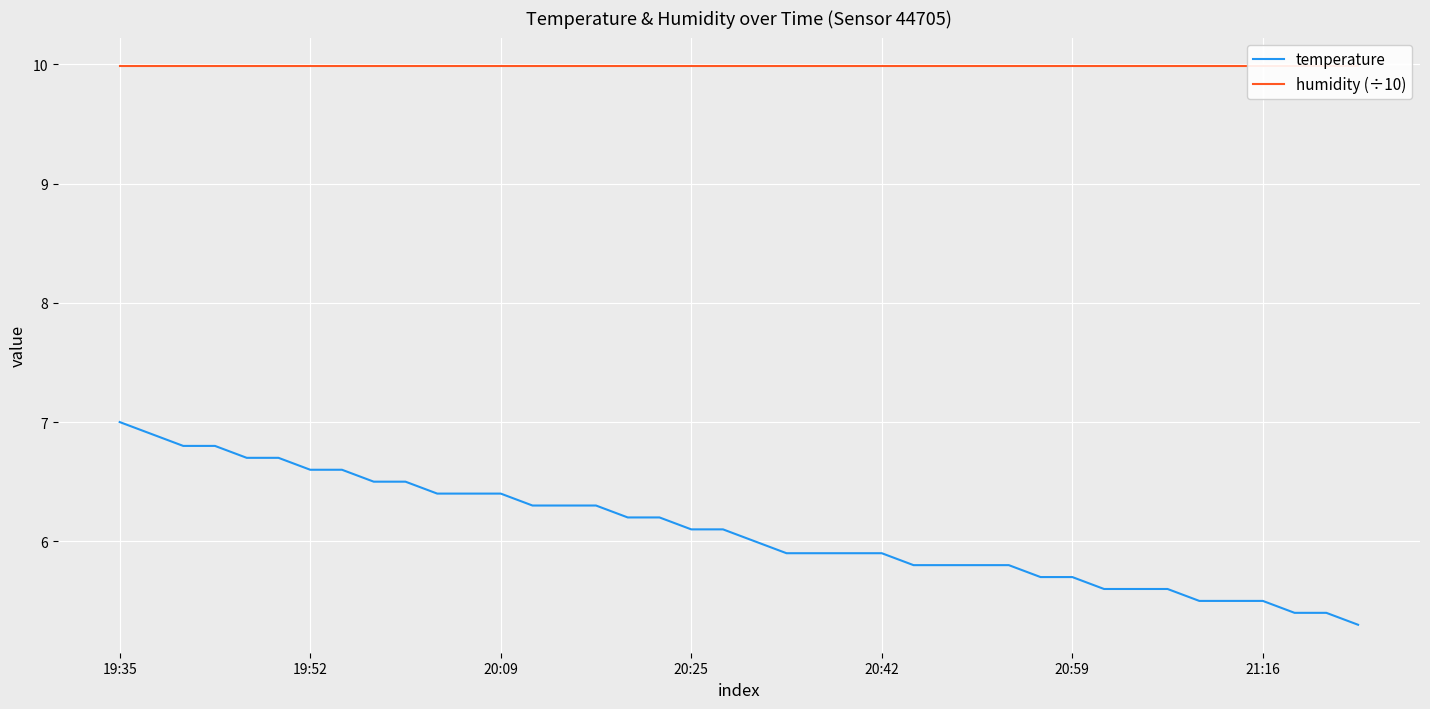

Rank the series by their maximum value, from lowest to highest.

temperature, humidity (÷10)